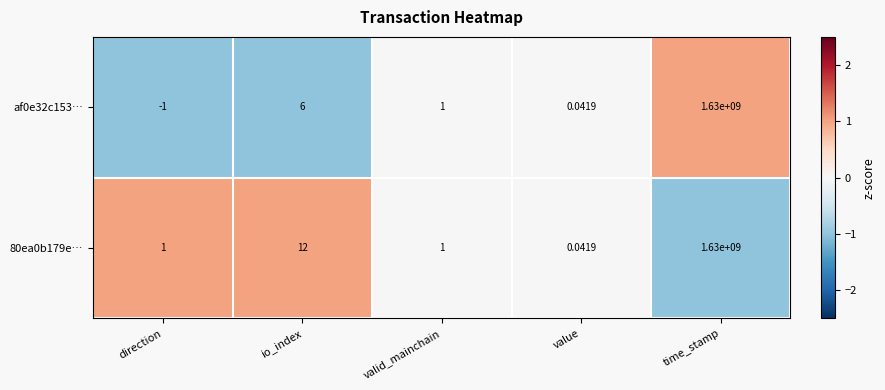

Is the value of 80ea0b179e… at value greater than the value of af0e32c153… at time_stamp?

No